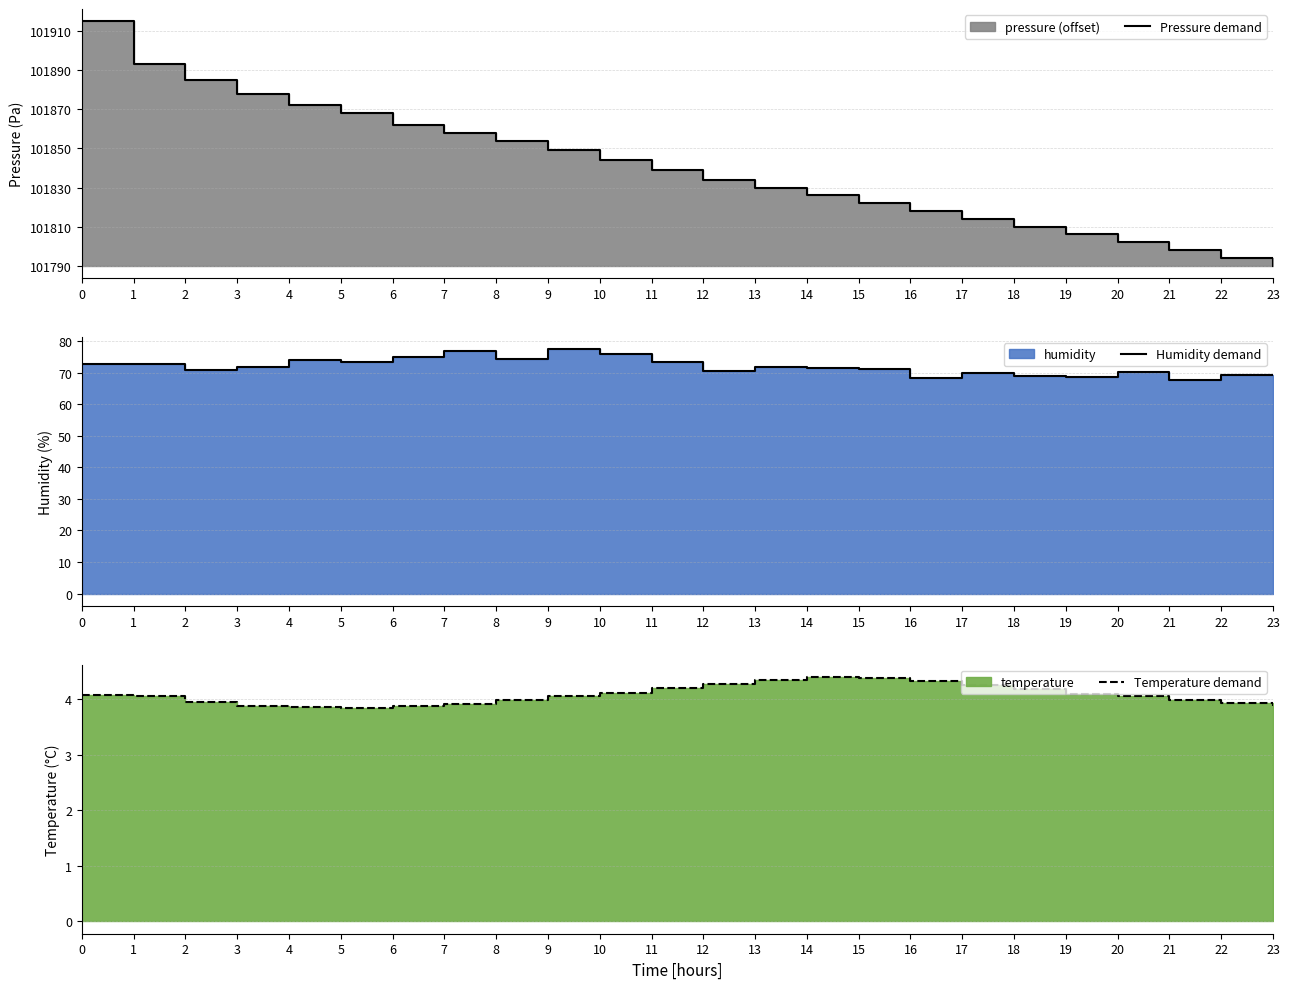

What is the maximum value for Temperature demand?

4.4